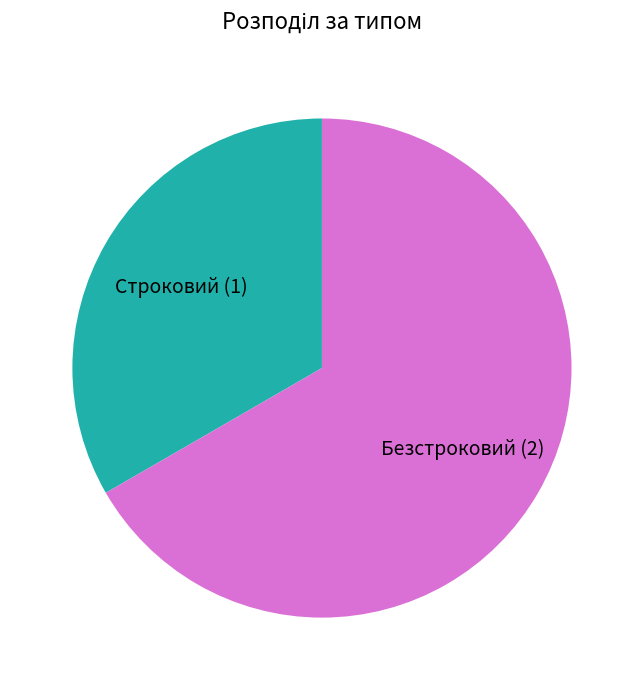

Is there a majority slice in this chart?

Yes